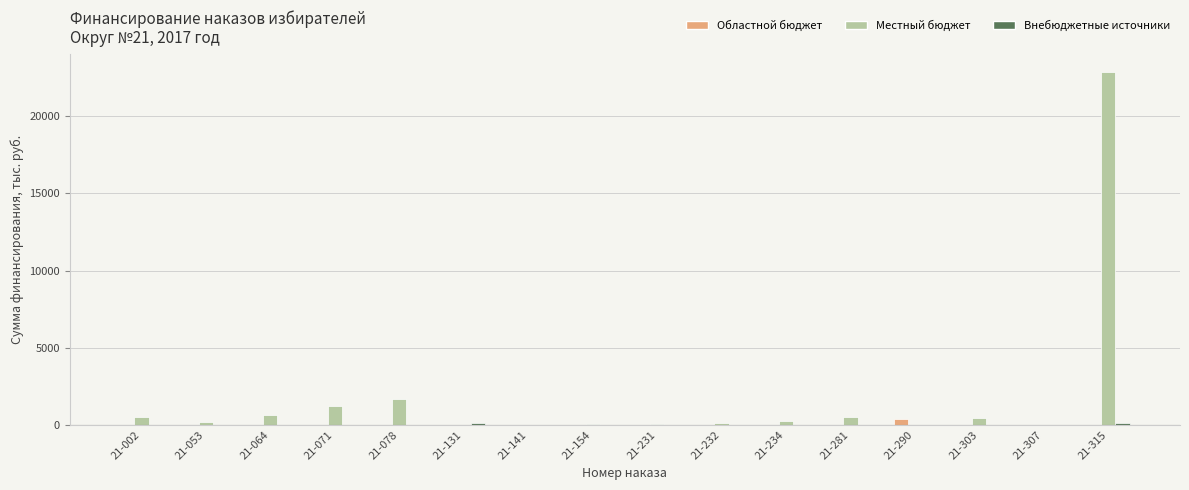

Does the chart contain stacked bars?

No